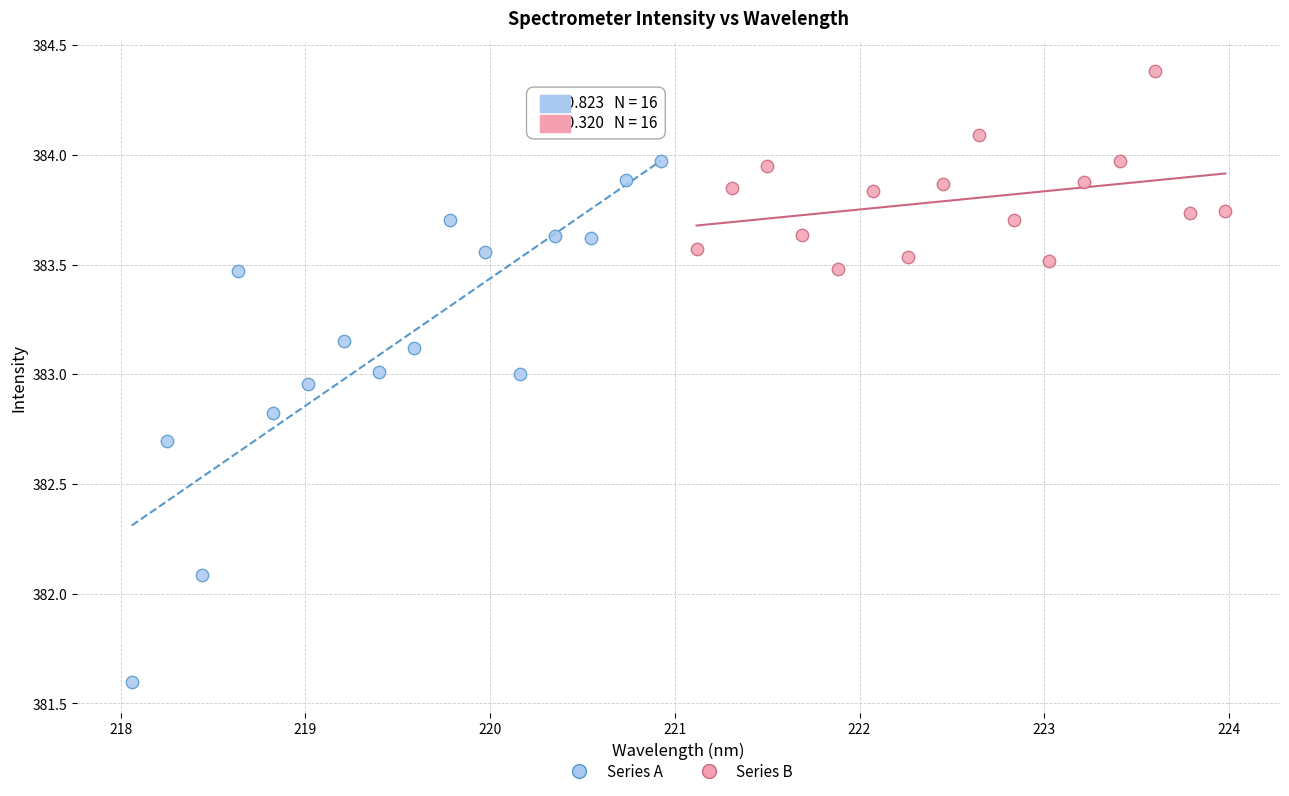

Which series has the largest Y range (max minus min)?

Series A